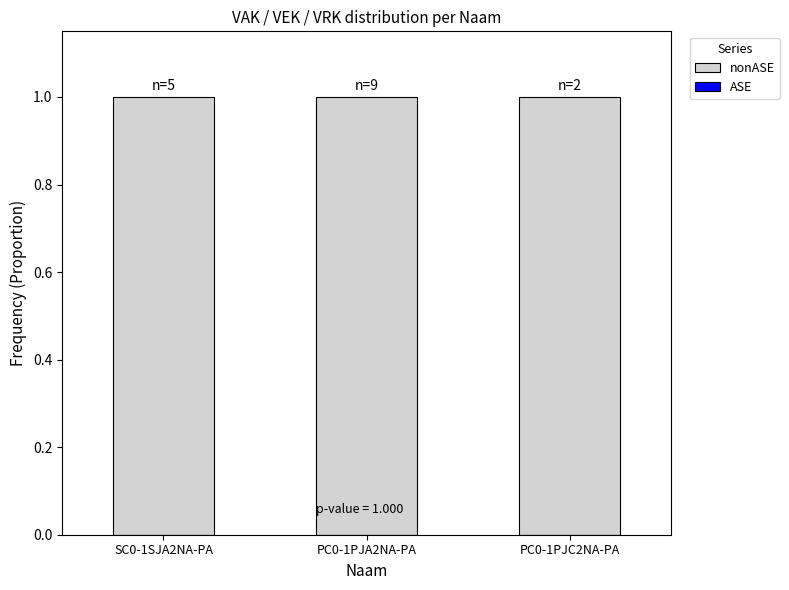

How many data points does each series have?

3